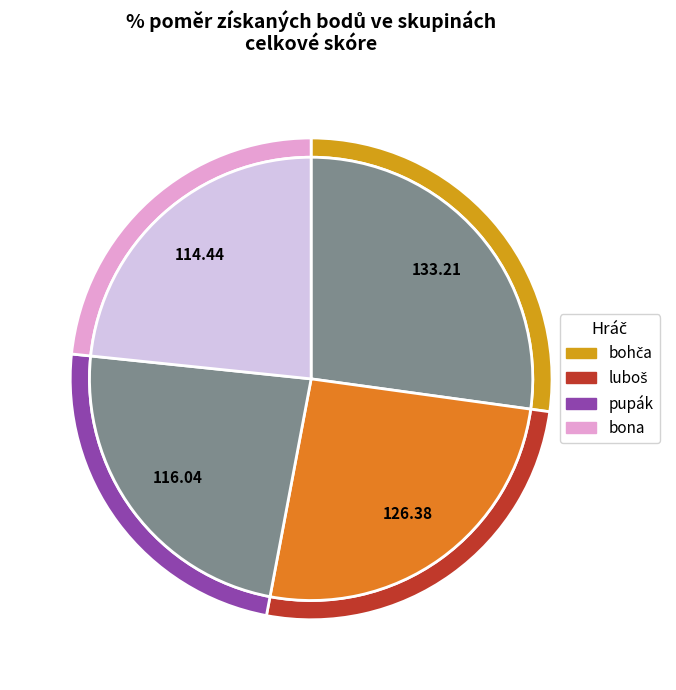

To the nearest percent, what is the combined percentage of bohča and bona?

51%